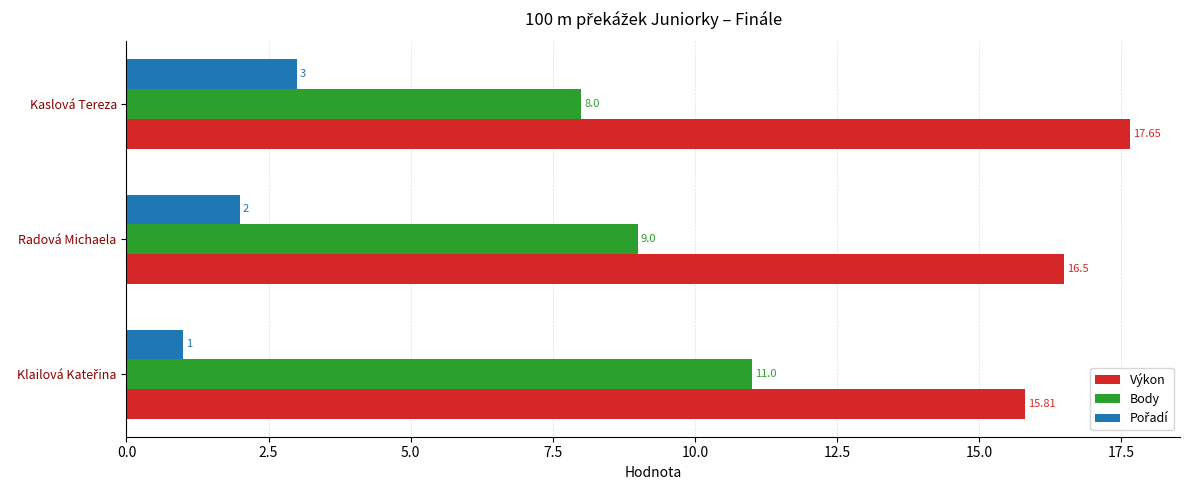

Which series has the widest spread of values?

Body